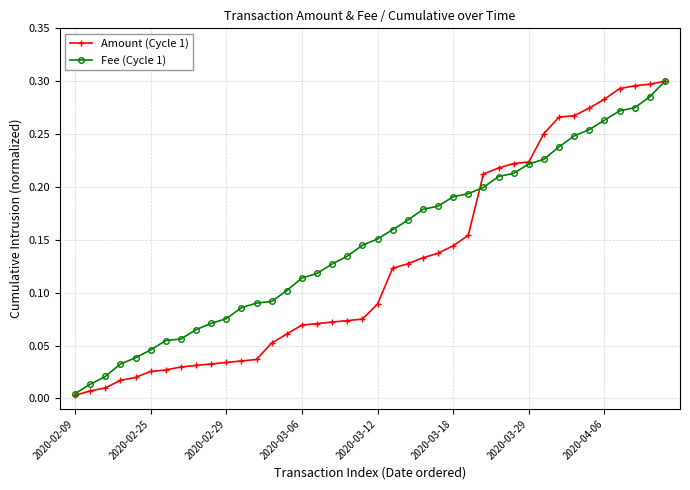

List the series in order of their overall mean, lowest first.

Amount (Cycle 1), Fee (Cycle 1)